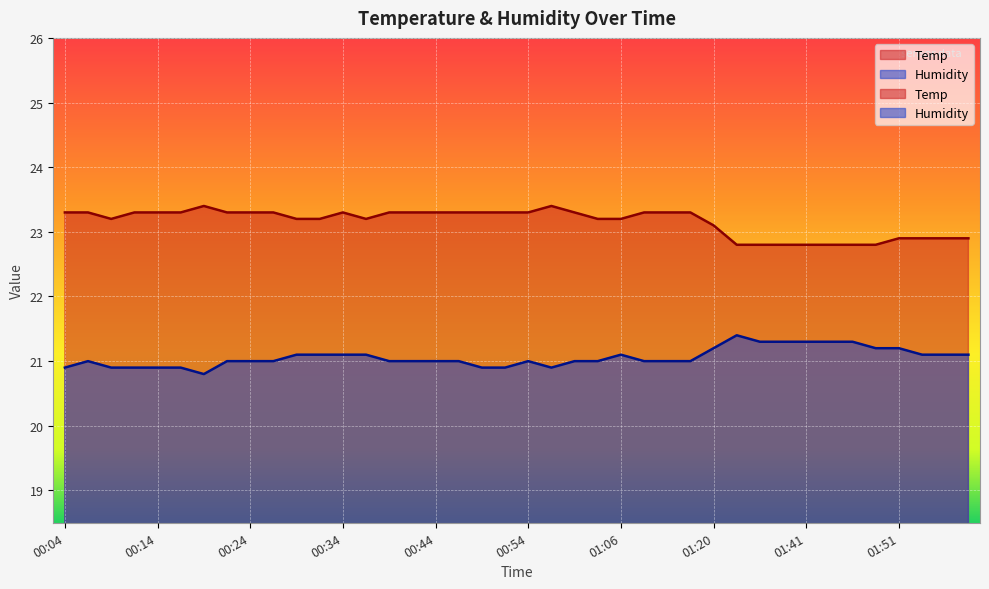

What is the sum of all Humidity values?

842.3